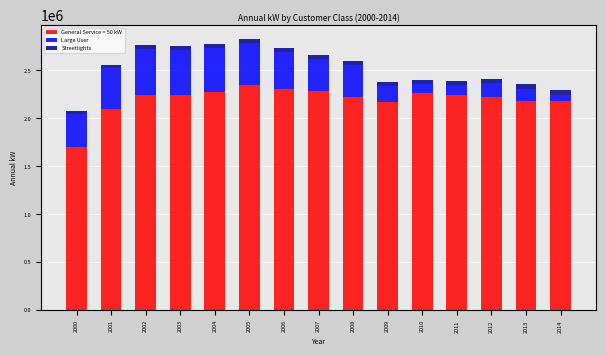

What is the highest value of the General Service > 50 kW series?

2343889